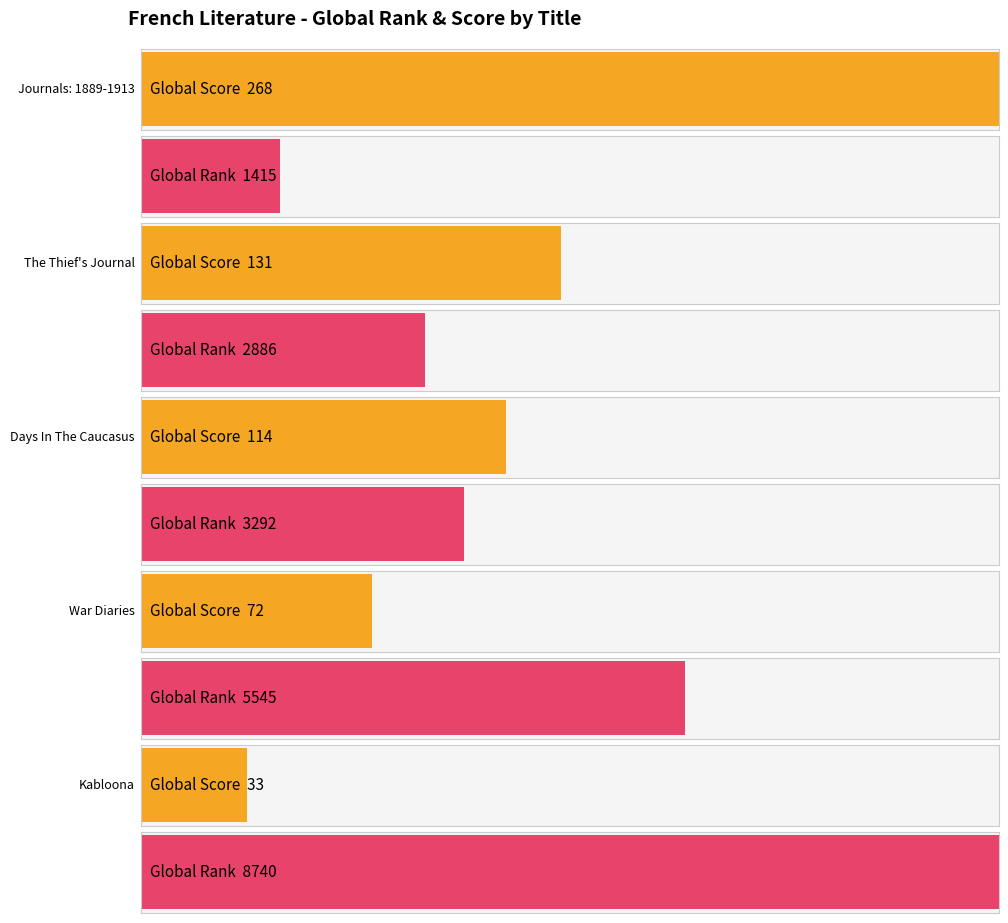

What is the difference between the Global Score values at Kabloona and The Thief's Journal?

98